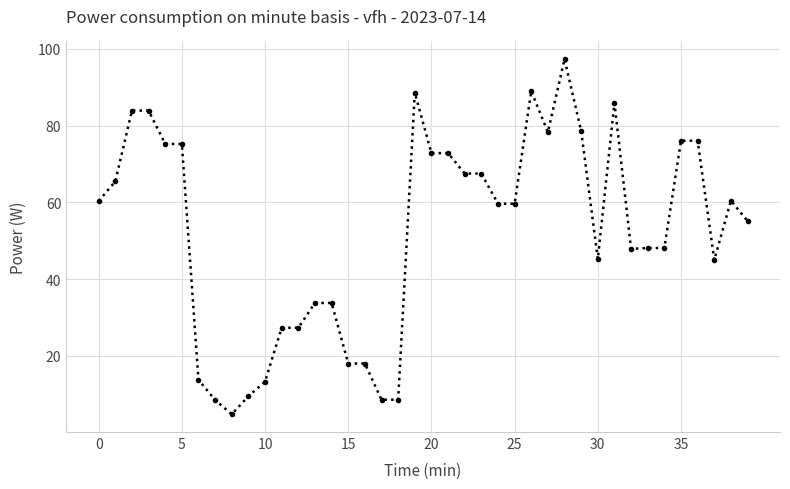

What is the value of the 3rd point from the left?

83.9